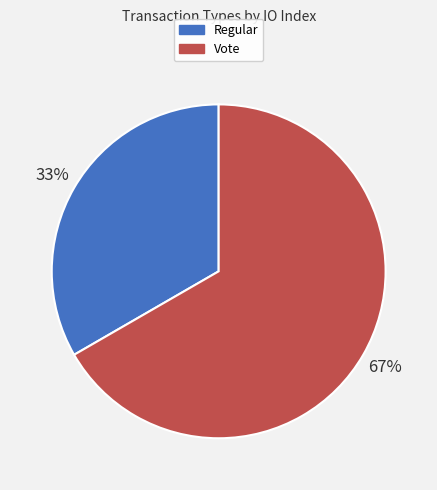

Does Regular account for over 50% of the chart?

No